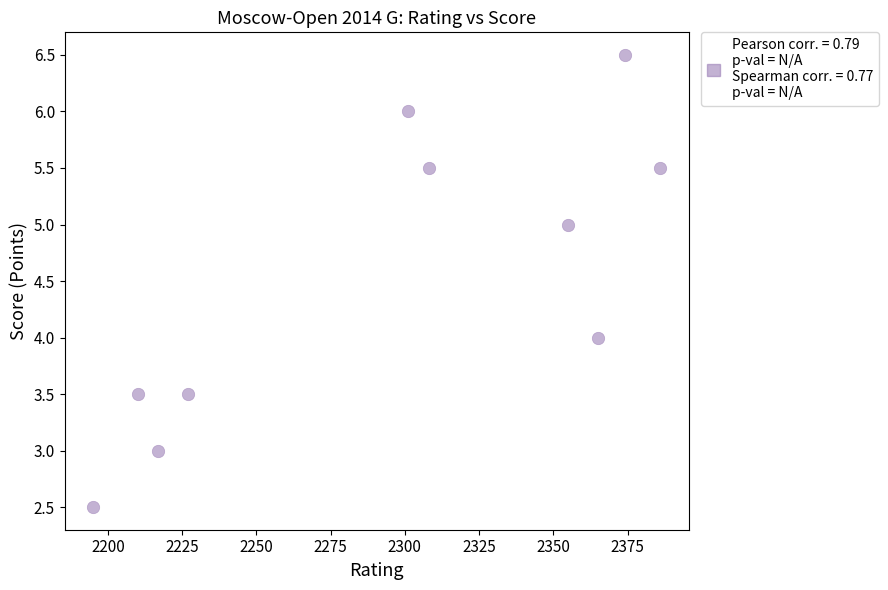

What is the range of Y values (max minus min)?

4.0